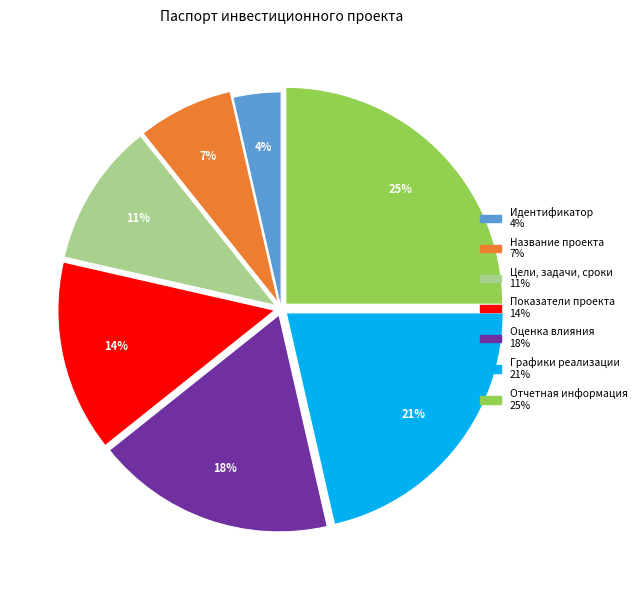

Is there any slice that represents more than half of the pie?

No